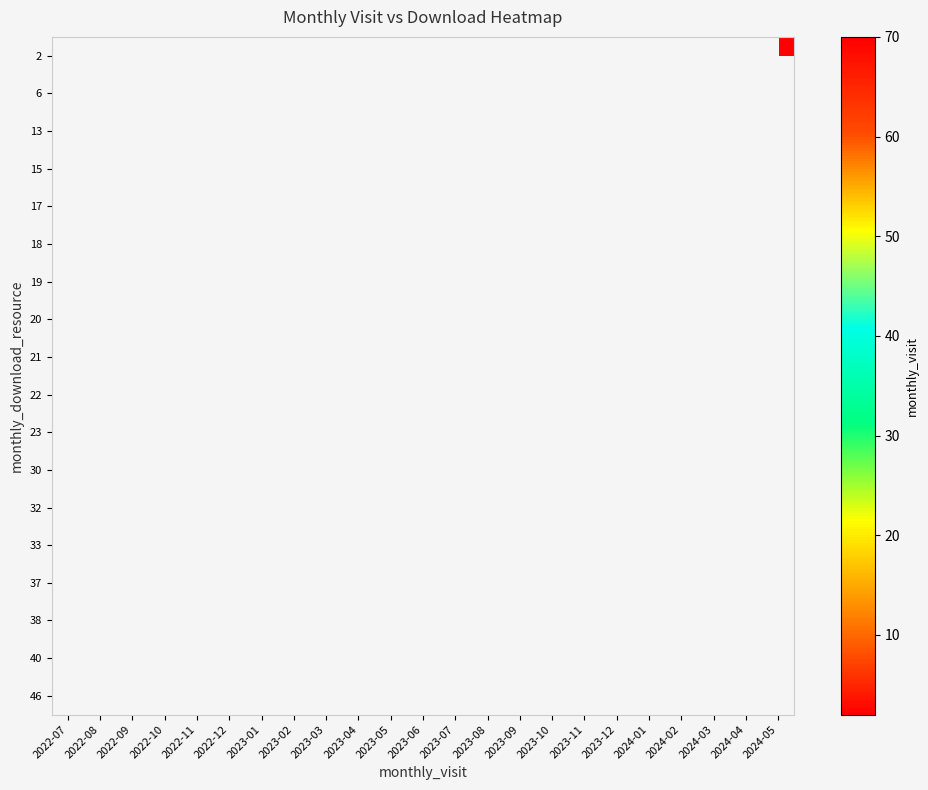

Which has a higher value, 2023-03 or 2022-08?

2022-08